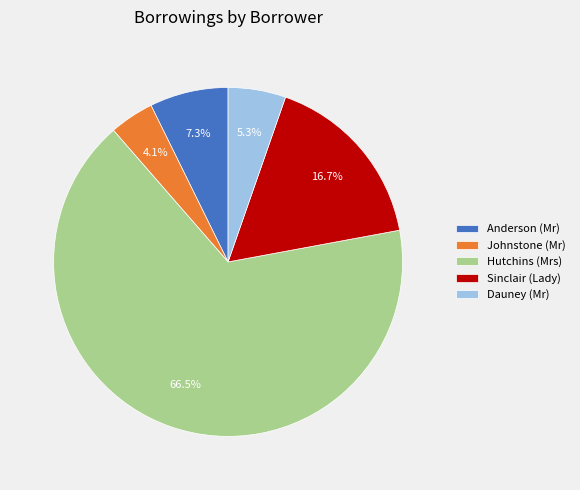

Is it true that Anderson (Mr) is 7% of the pie?

True